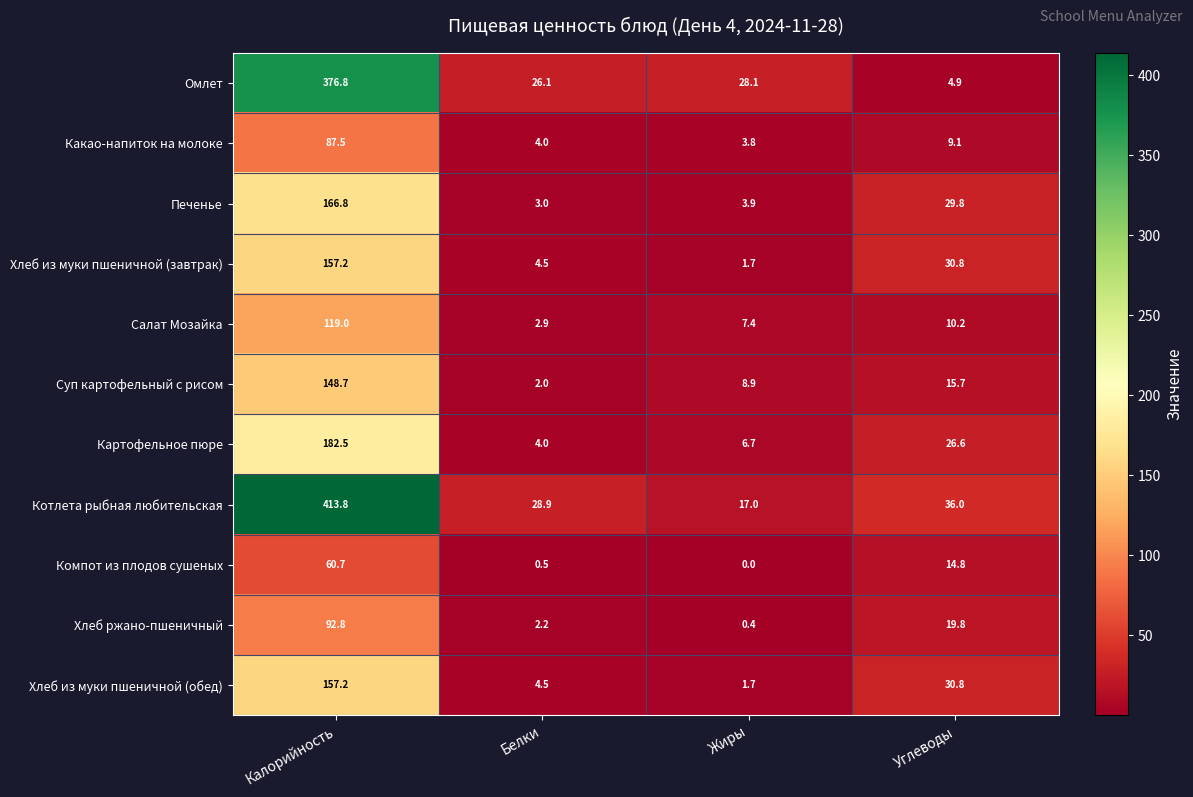

At which label does Котлета рыбная любительская first exceed 36?

Калорийность